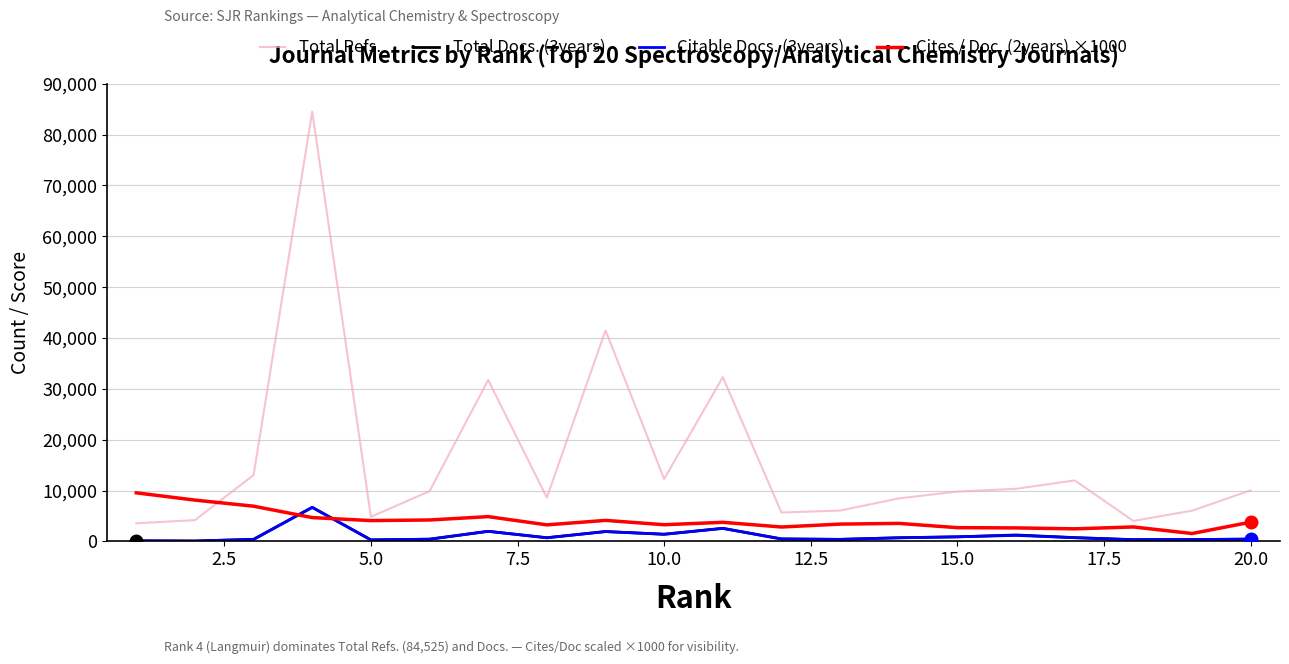

What is the greatest value displayed?

84525.0